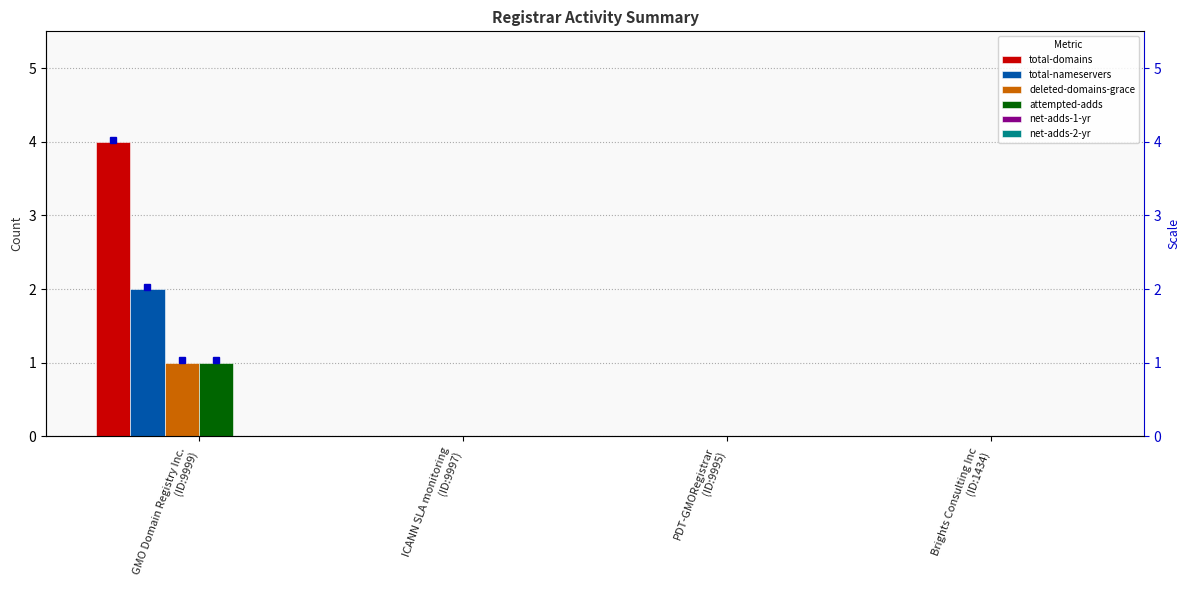

Reading right to left, transcribe all the data shown in this chart.

total-domains: 0	0	0	4
total-nameservers: 0	0	0	2
deleted-domains-grace: 0	0	0	1
attempted-adds: 0	0	0	1
net-adds-1-yr: 0	0	0	0
net-adds-2-yr: 0	0	0	0